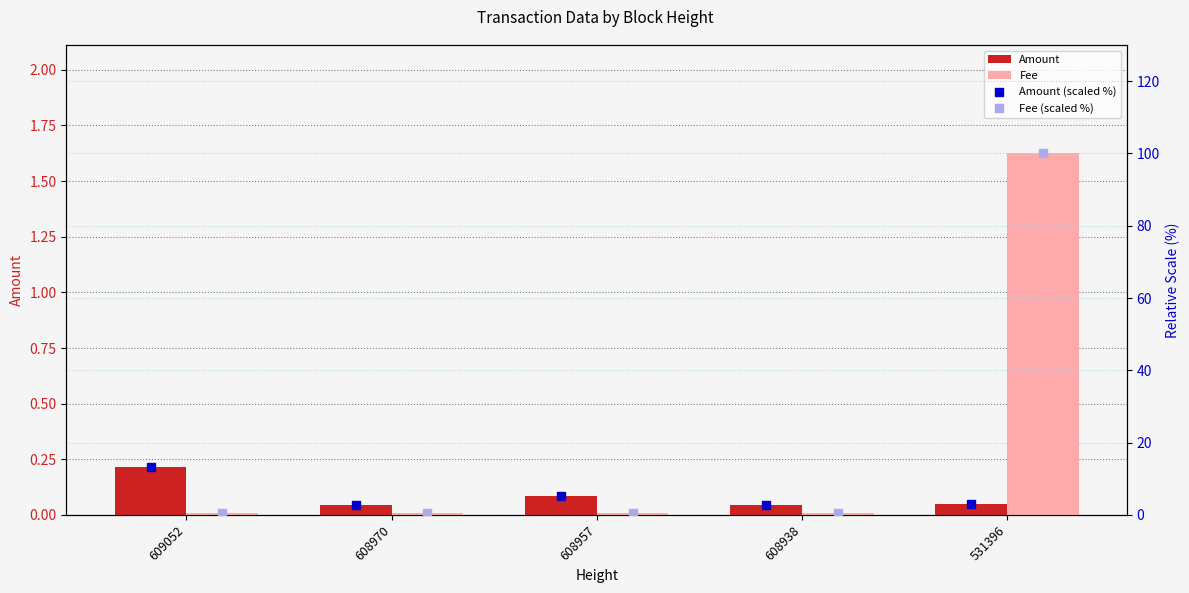

Is the value of Fee (scaled %) at 608938 greater than the value of Fee at 609052?

Yes